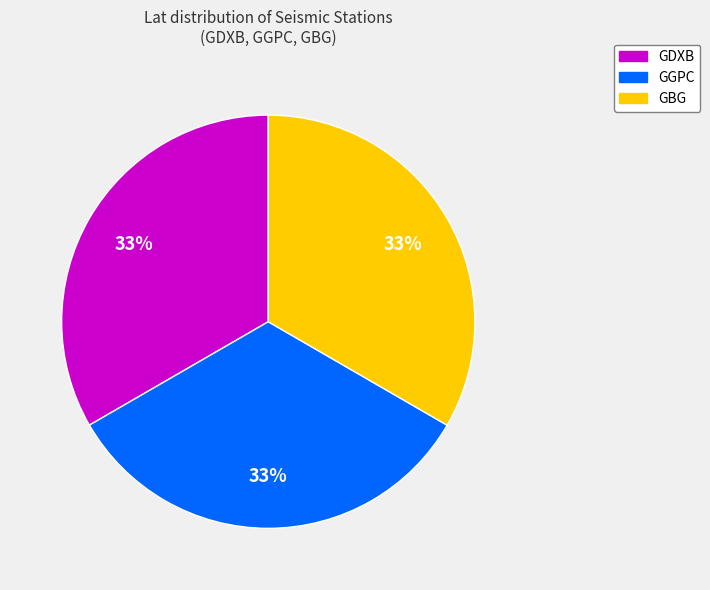

Is it true that GDXB is 33% of the pie?

True